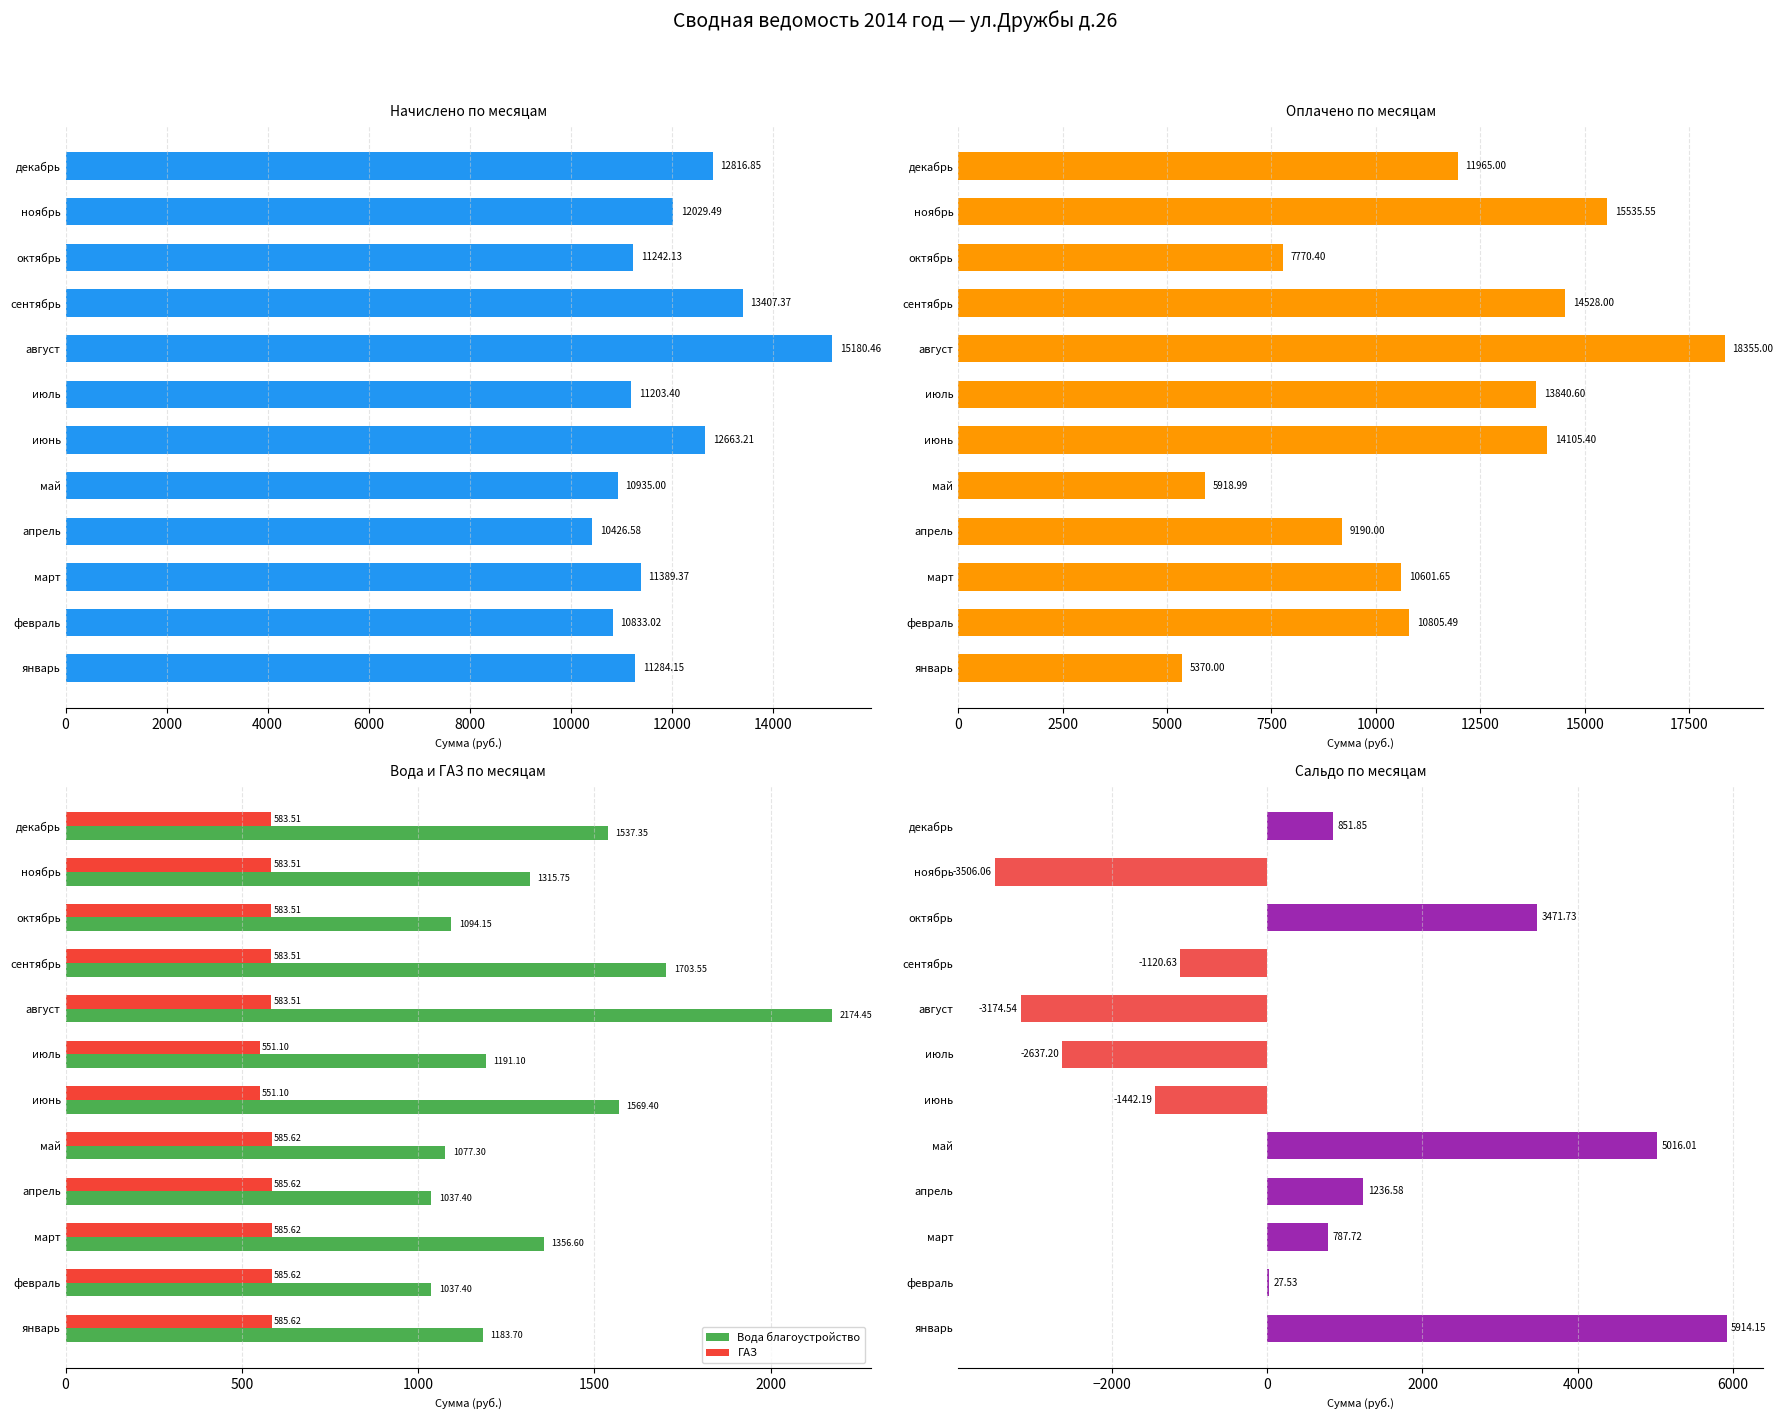

How many data points in Вода благоустройство are less than 1315?

6